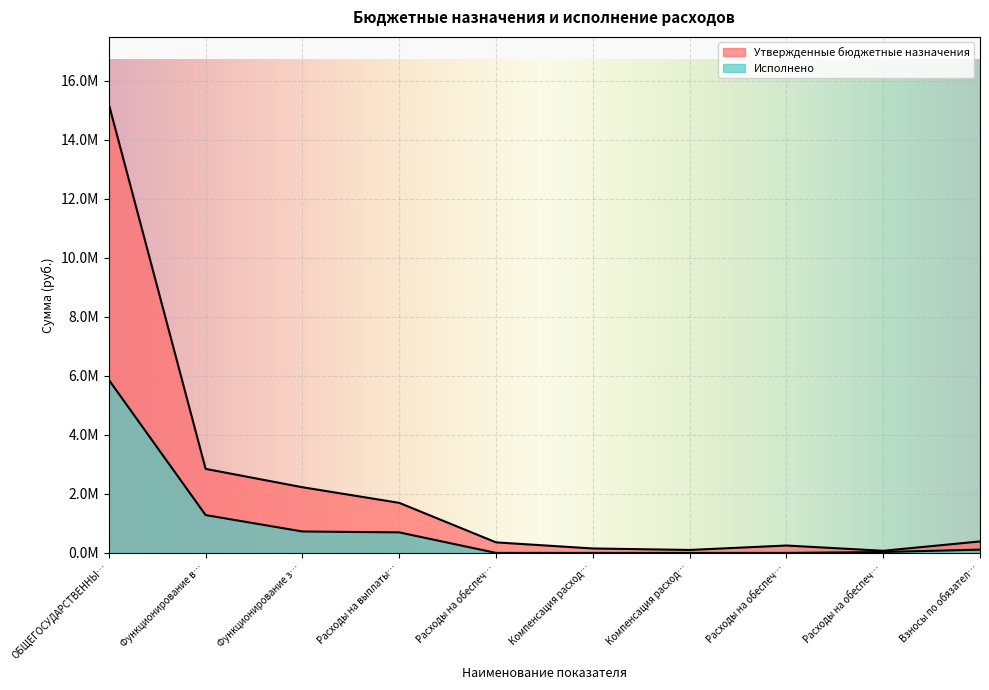

Where does the Исполнено series first go above 110689?

ОБЩЕГОСУДАРСТВЕННЫ…